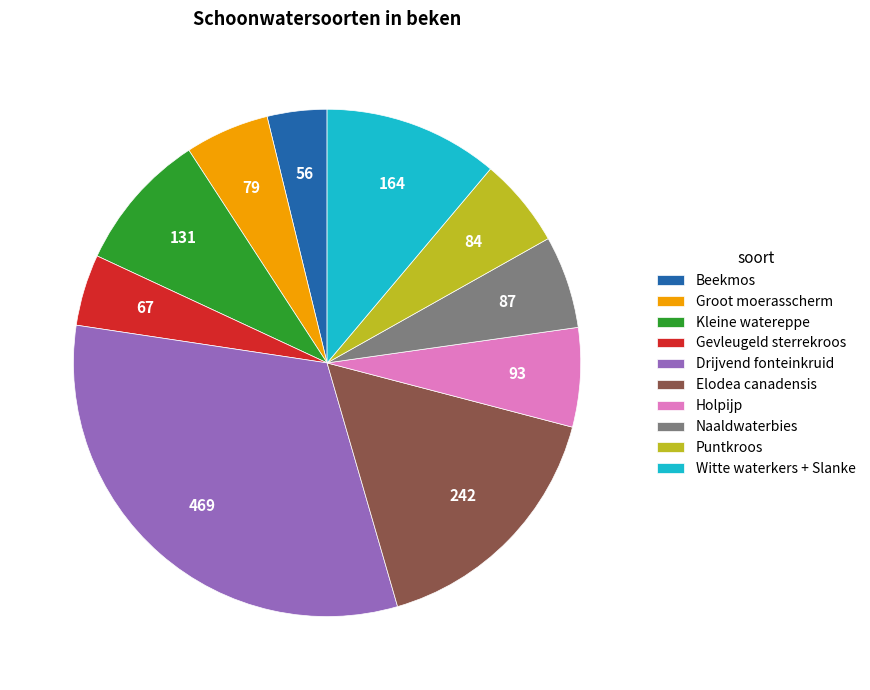

Between Groot moerasscherm and Drijvend fonteinkruid, which is larger?

Drijvend fonteinkruid